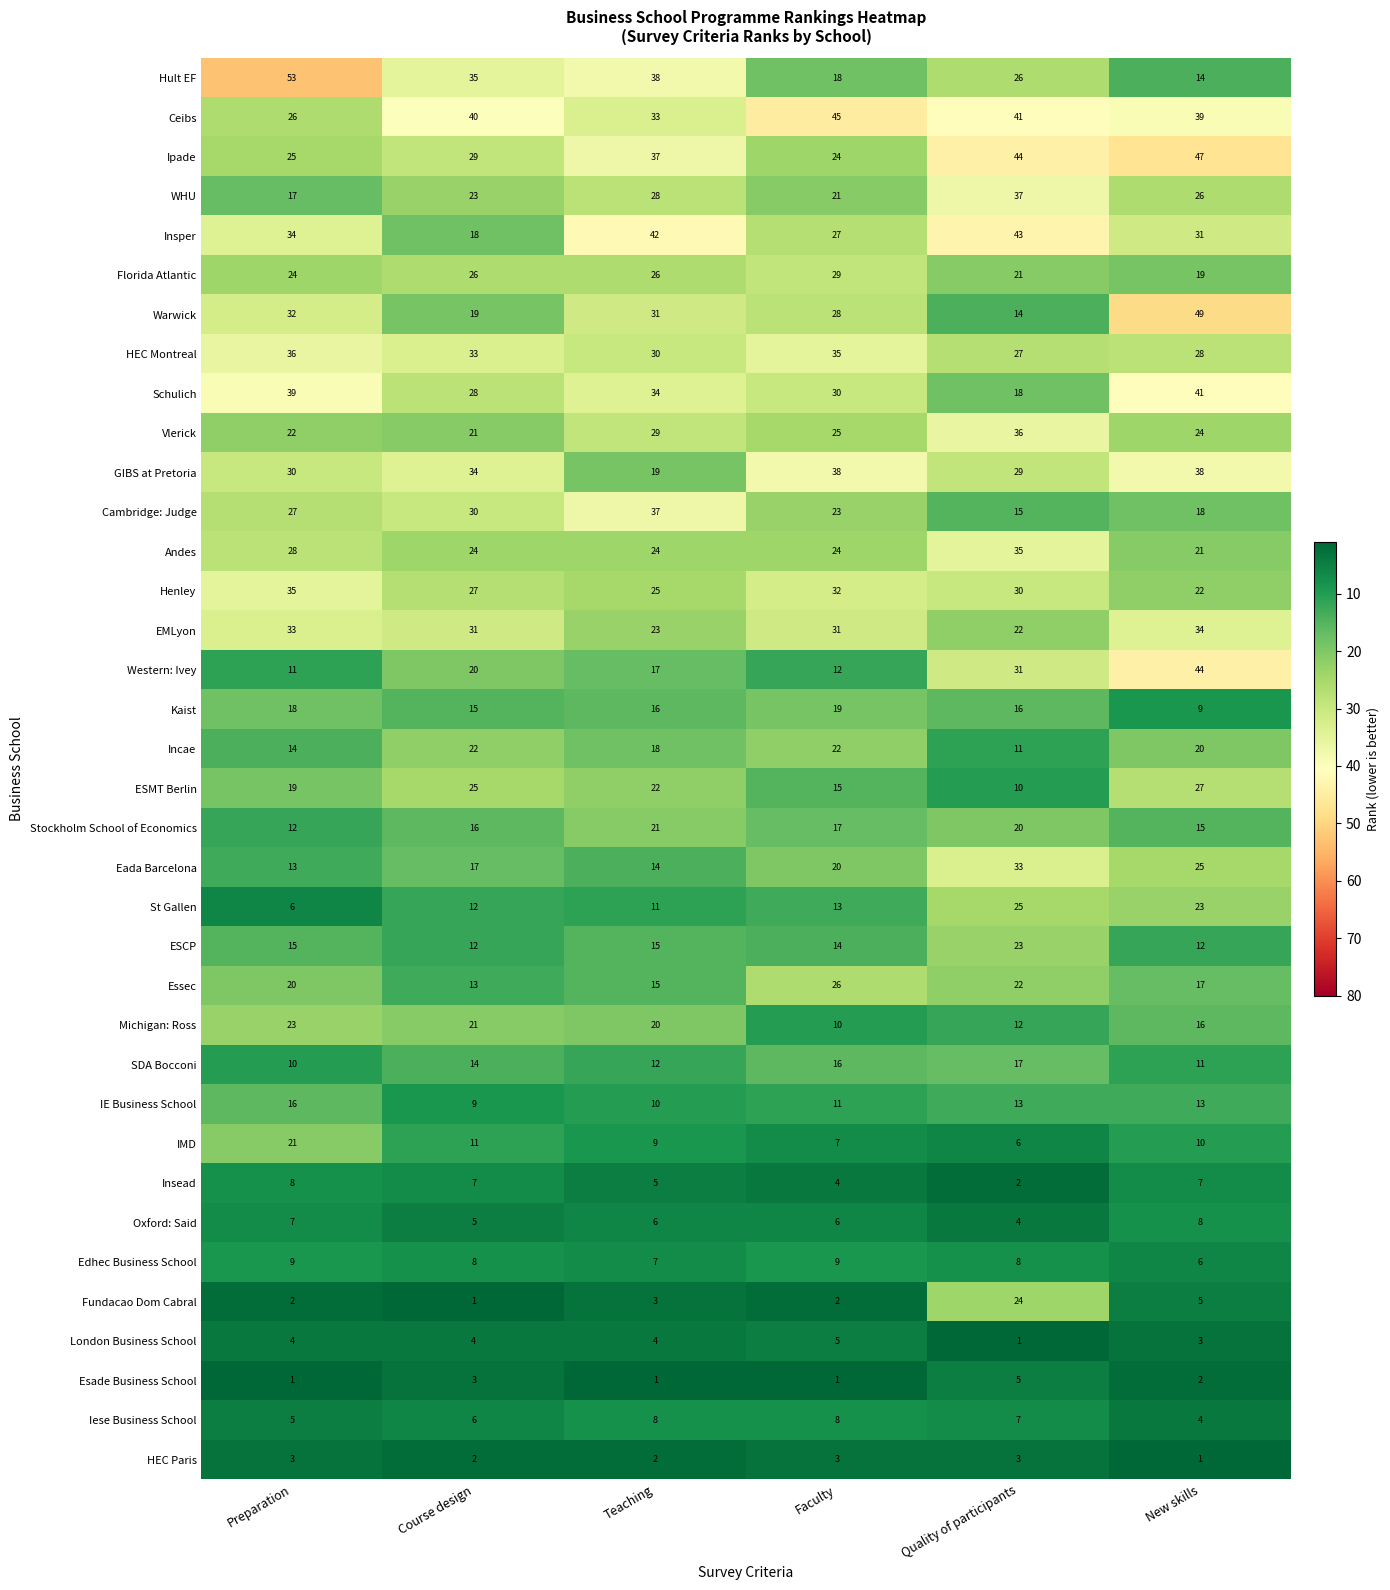

Where does the HEC Montreal series first go above 33?

Preparation